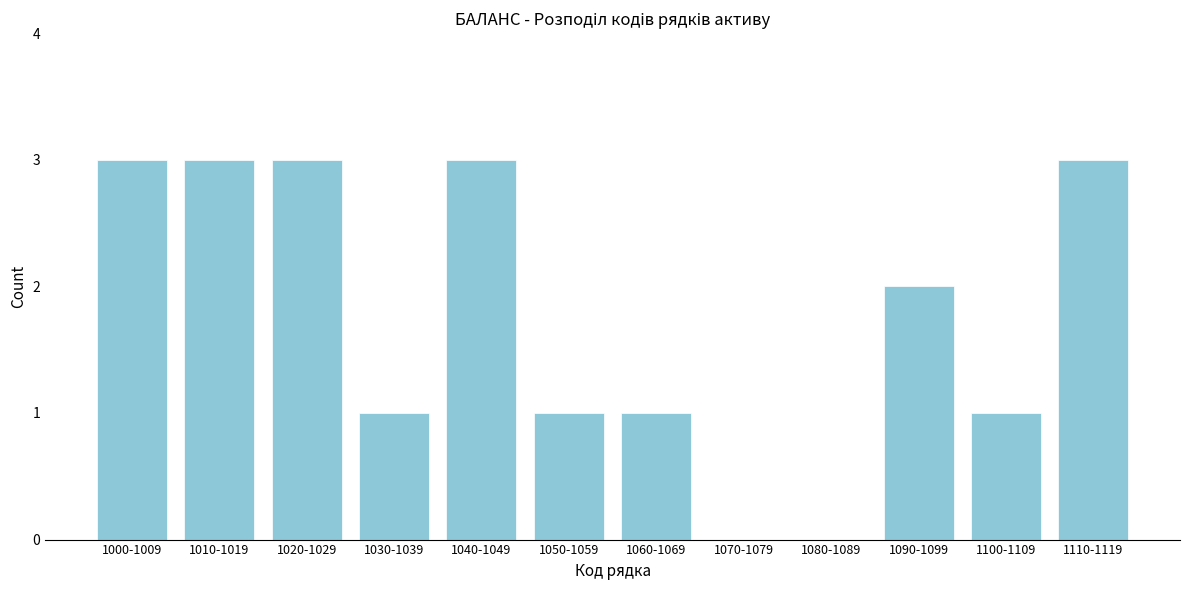

Reading left to right, what are all the values shown in this chart?

1000-1009=3	1010-1019=3	1020-1029=3	1030-1039=1	1040-1049=3	1050-1059=1	1060-1069=1	1070-1079=0	1080-1089=0	1090-1099=2	1100-1109=1	1110-1119=3